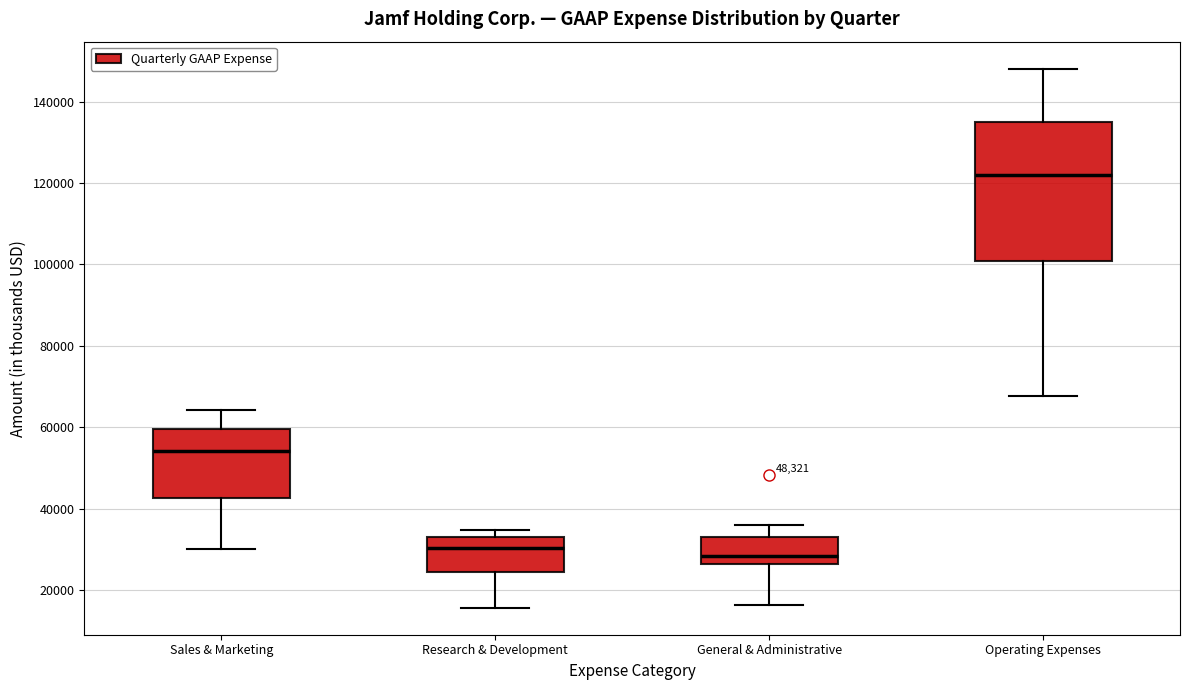

Which box is the tallest, from its lower edge to its upper edge?

Operating Expenses